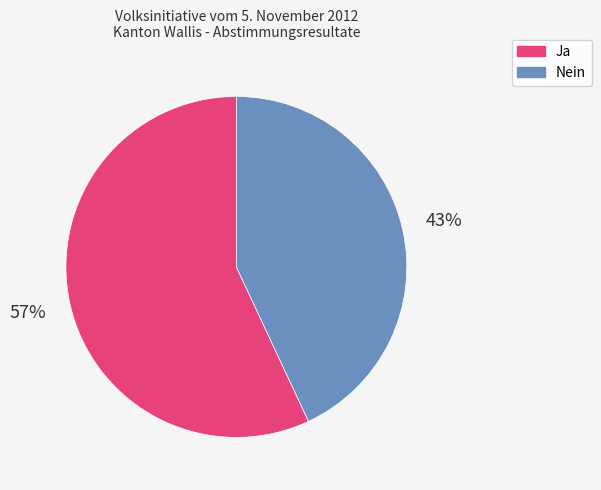

Which category accounts for the majority?

Ja